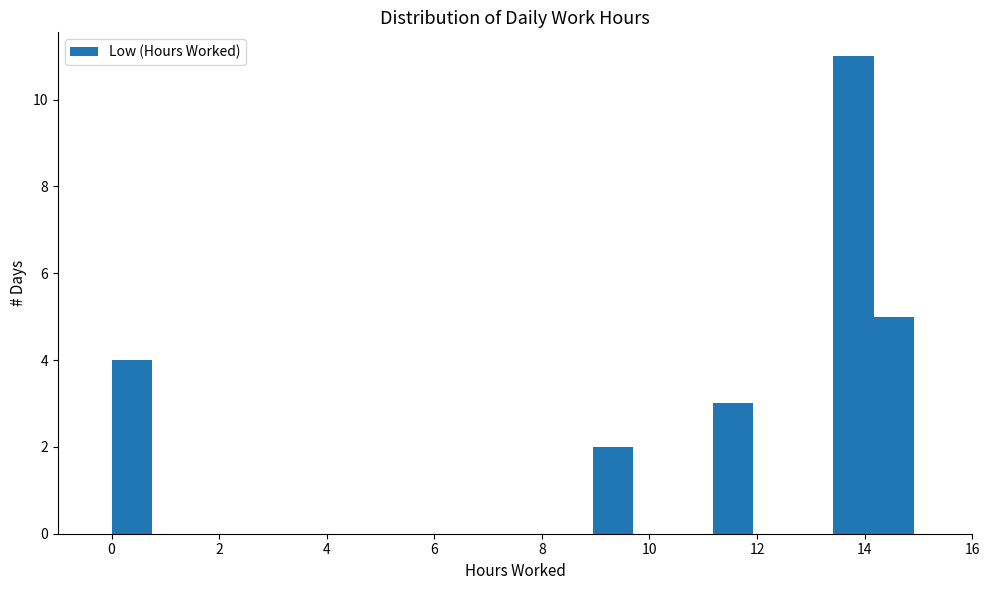

Read against the x-axis, roughly where is the centre of the tallest bar?

13.8